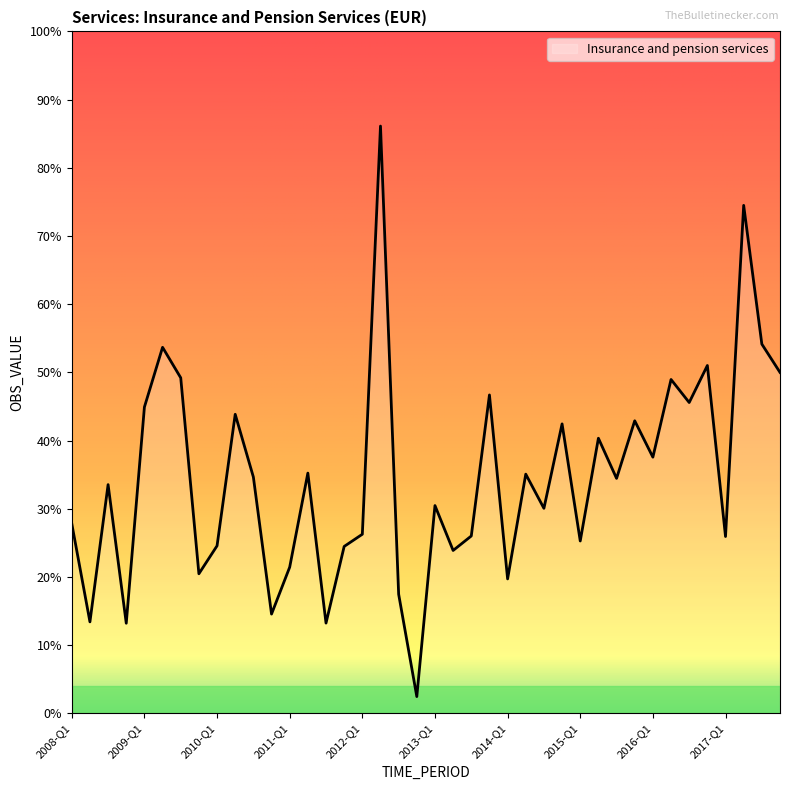

What is the label of the 26th point from the left?

2014-Q2